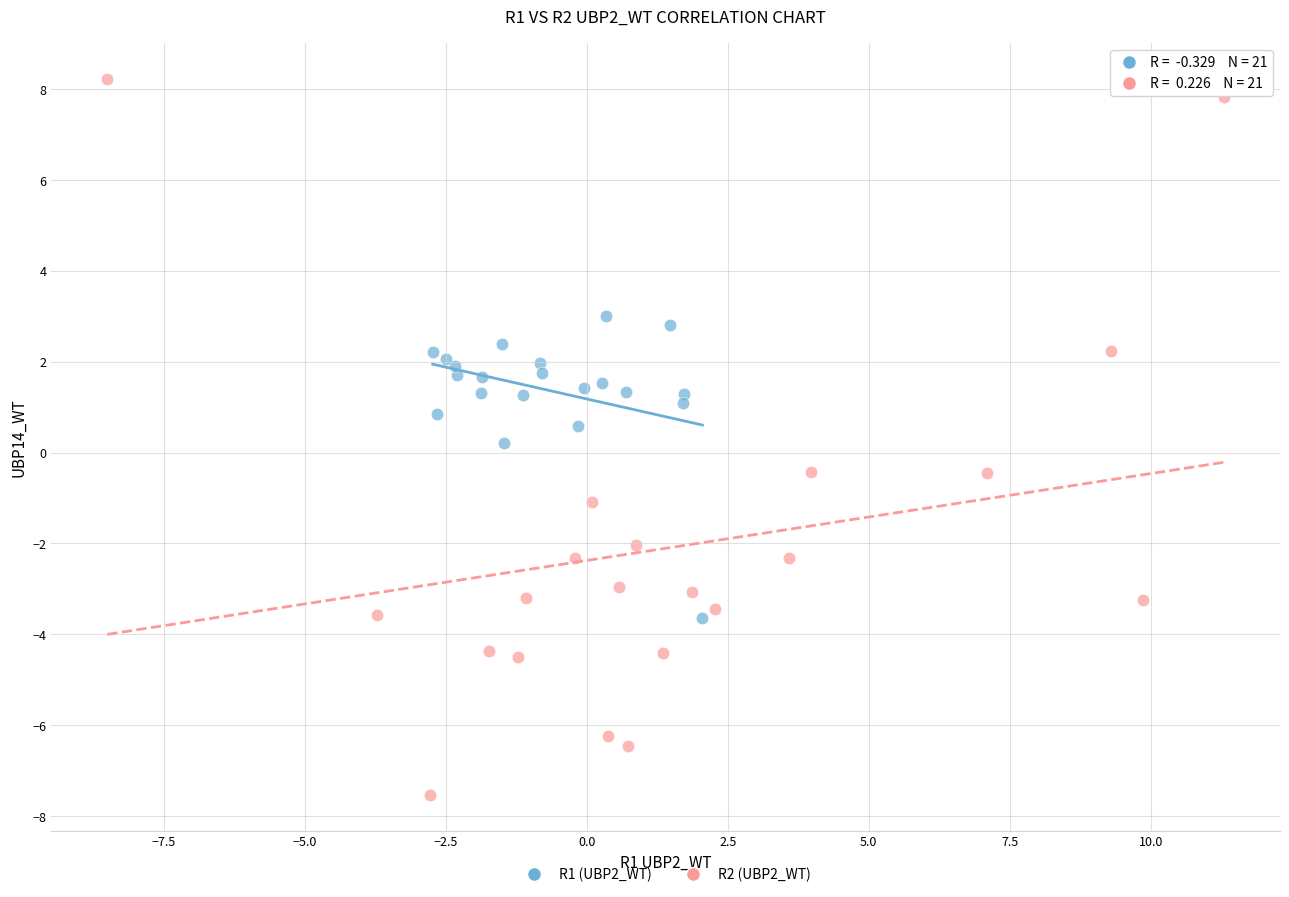

Which series has the largest Y range (max minus min)?

R2 (UBP2_WT)